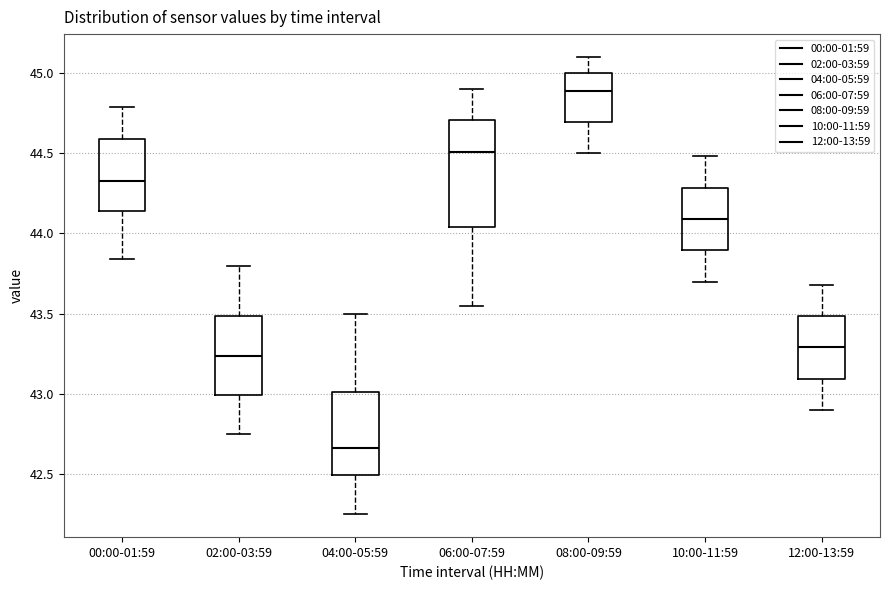

Which box has the highest median line?

08:00-09:59